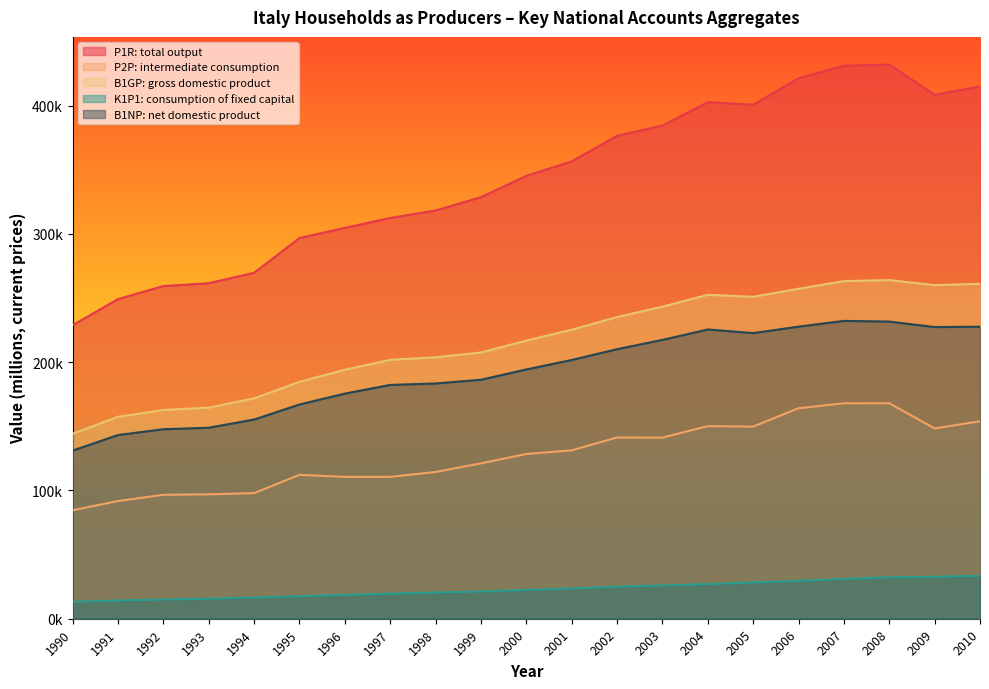

True or false: P1R: total output and B1GP: gross domestic product cross at least once.

False